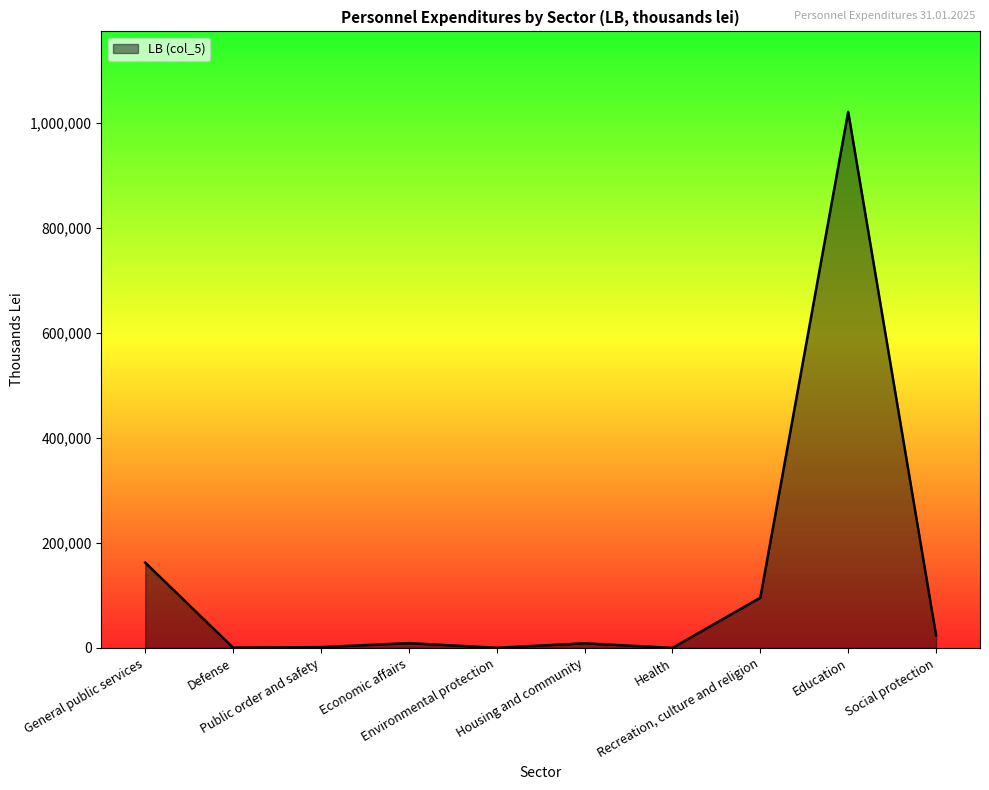

At which label is the value closest to 510288?

General public services